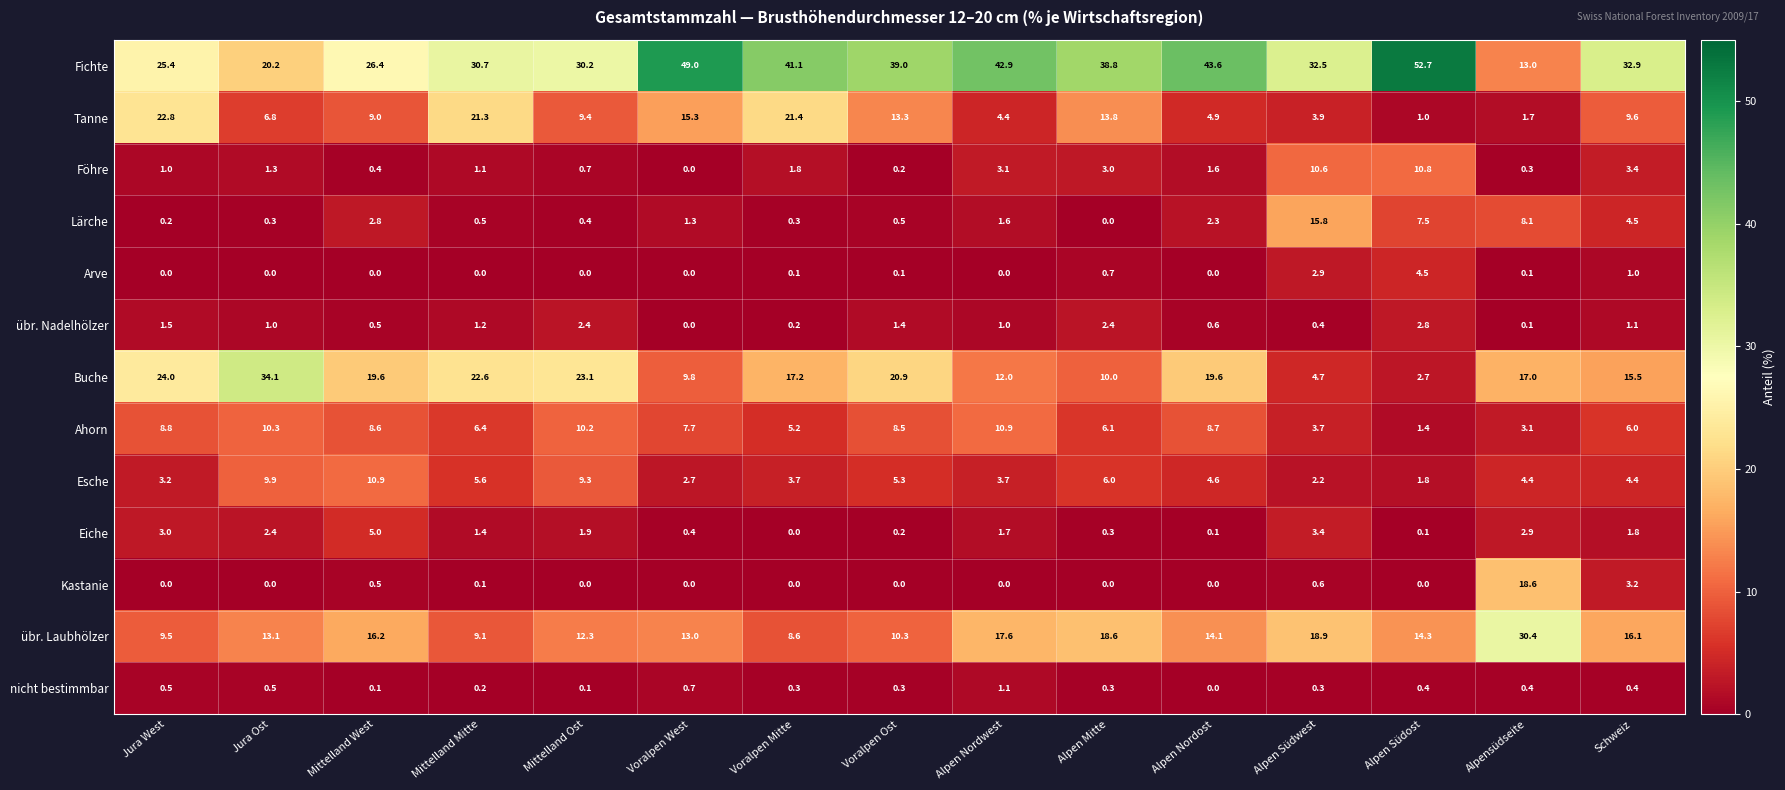

At which label does Esche first exceed 4?

Jura Ost